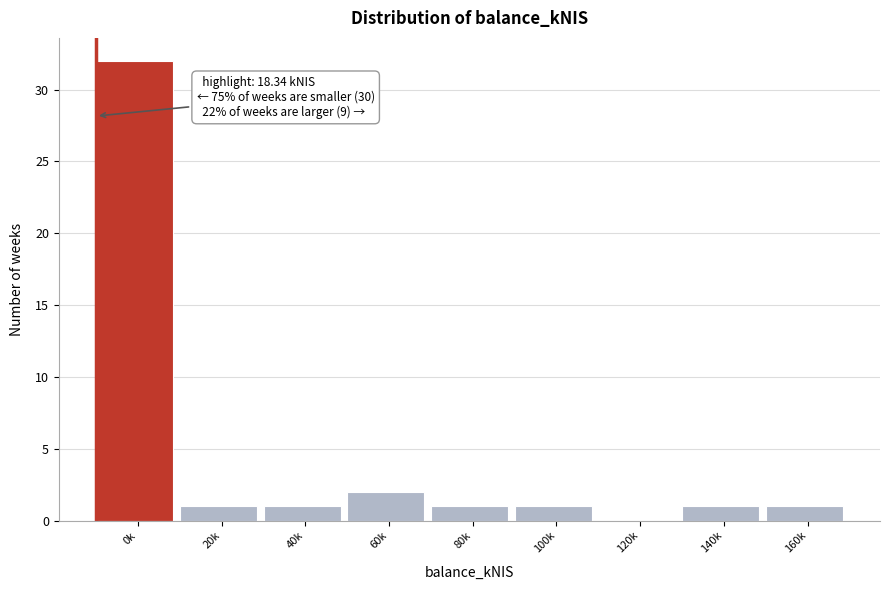

Reading right to left, list all the values displayed in this chart.

160k=1	140k=1	120k=0	100k=1	80k=1	60k=2	40k=1	20k=1	0k=32